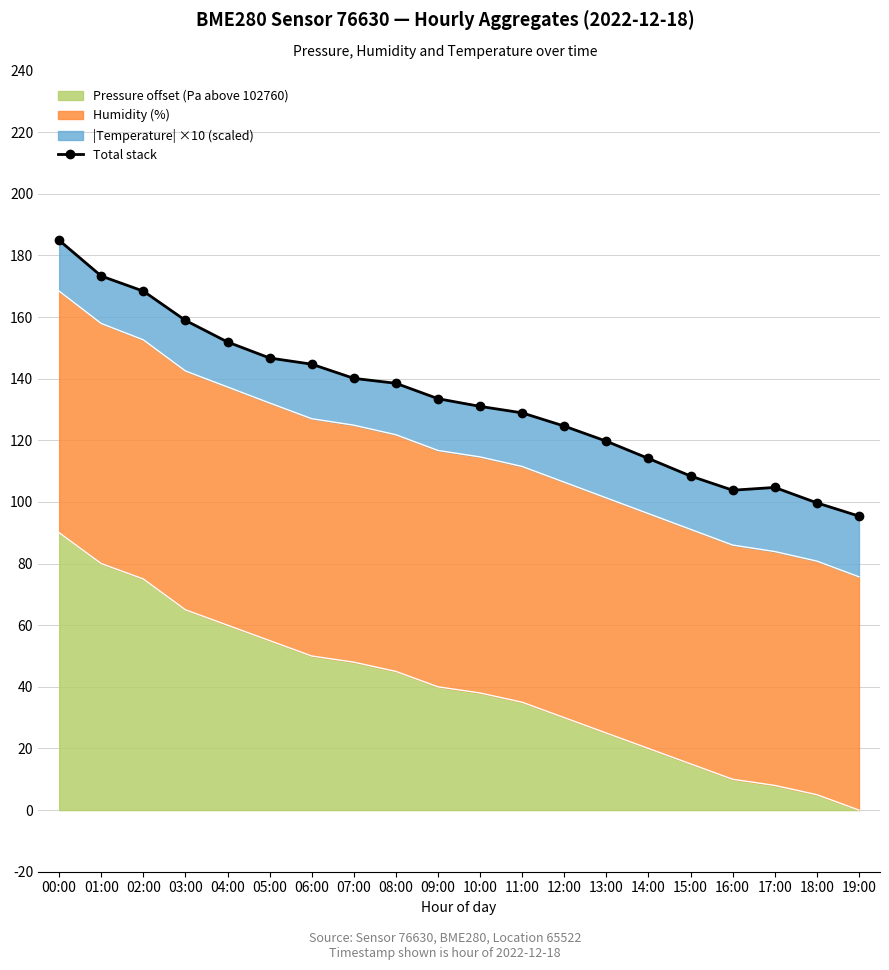

True or false: the data shows 124.6 at 12:00.

True